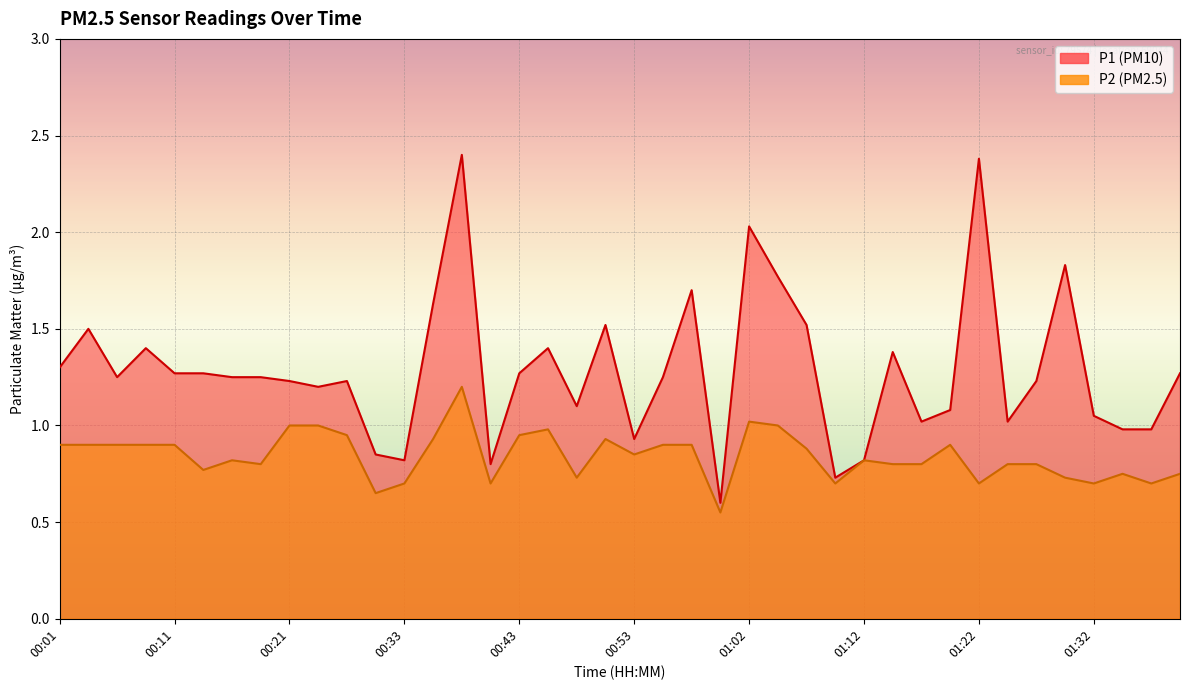

Where does the P1 series first go above 1?

00:01